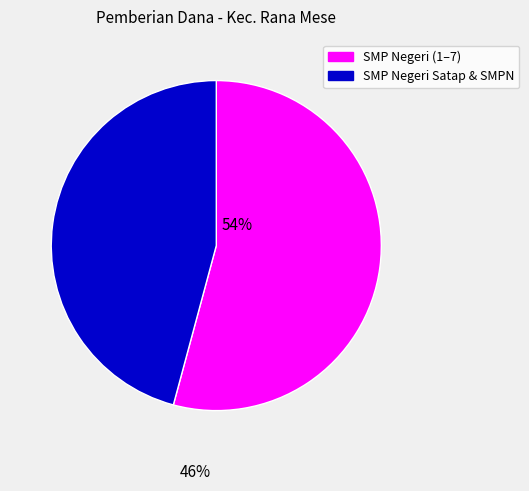

Is there any slice that represents more than half of the pie?

Yes